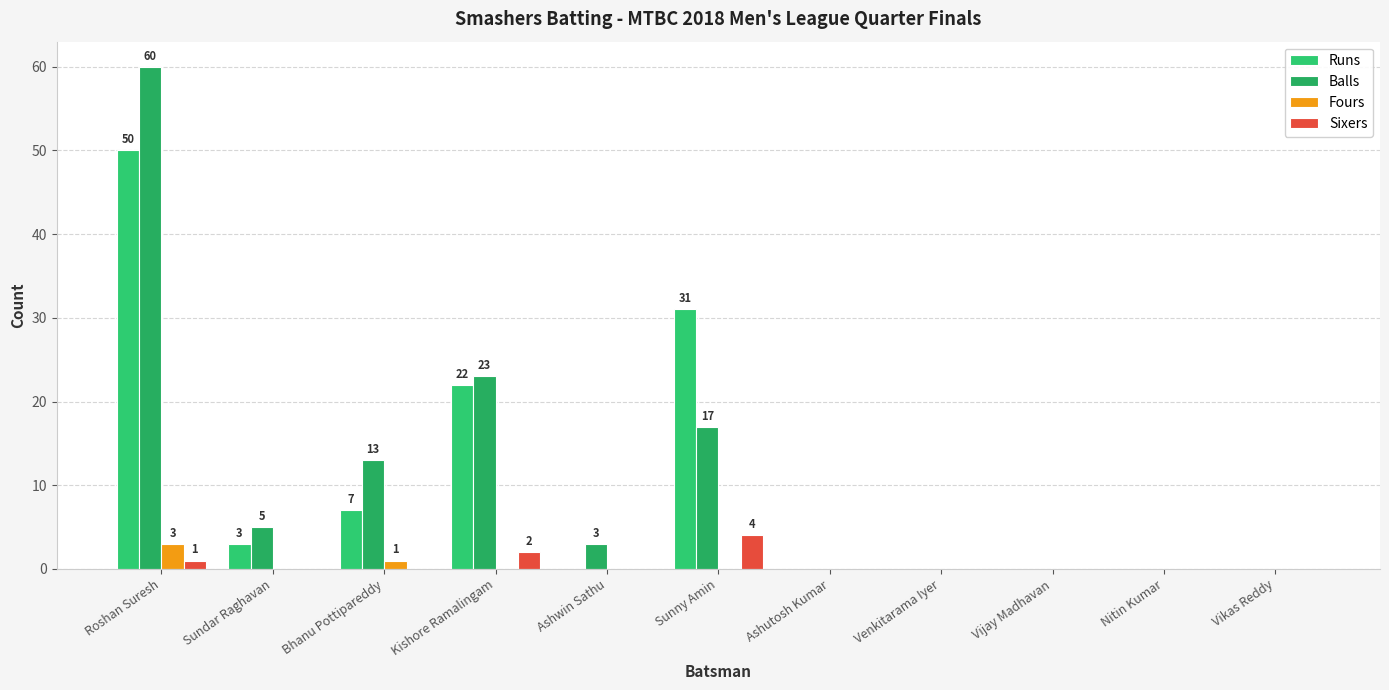

What is the difference between the second highest and second lowest values in the Sixers series?

2